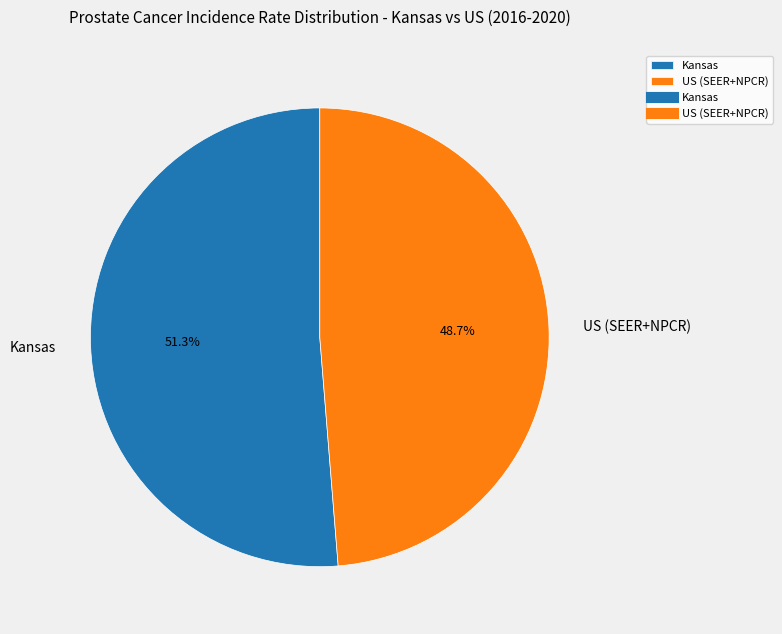

What percentage is the US (SEER+NPCR) slice, to the nearest percent?

49%